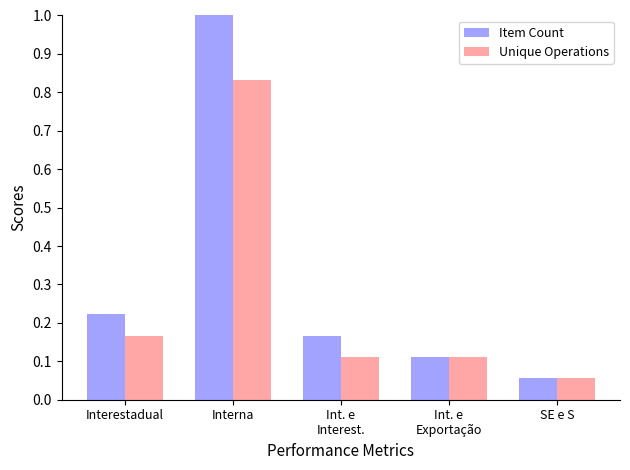

Which series has the largest range (max minus min)?

Item Count